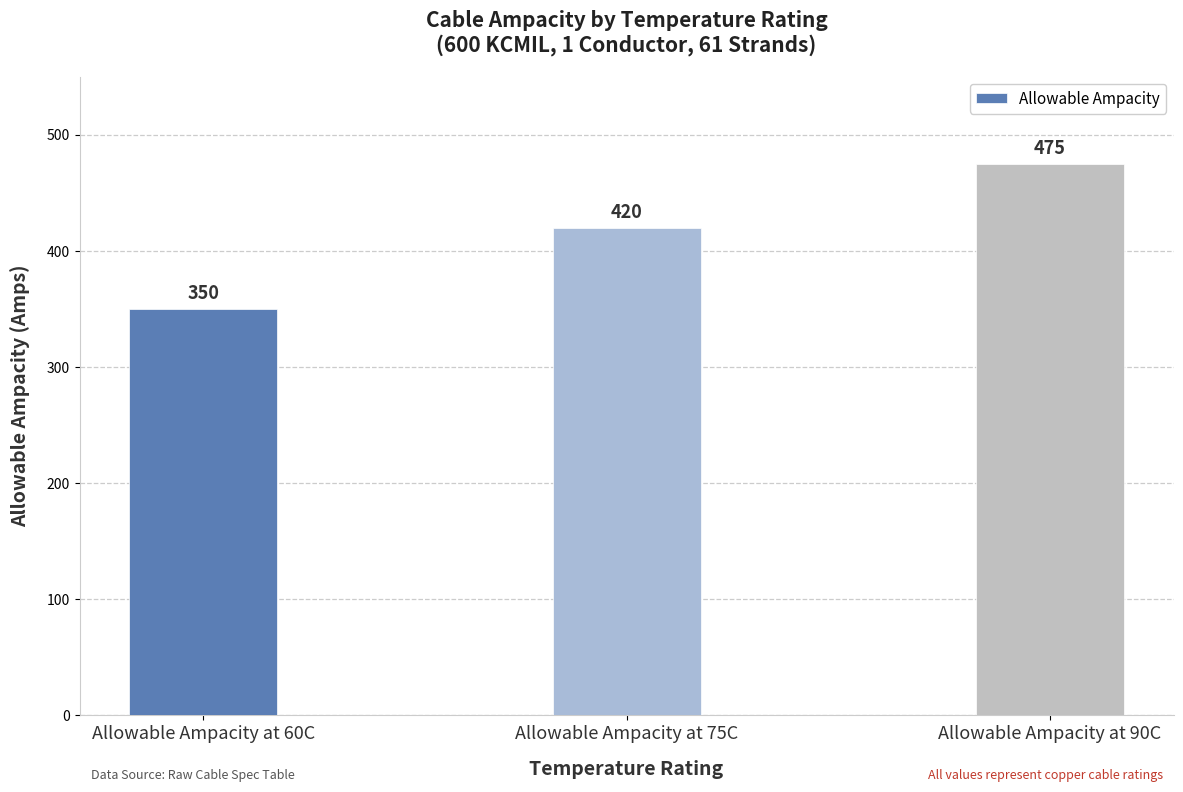

Count the values in the range 350 to 475.

3